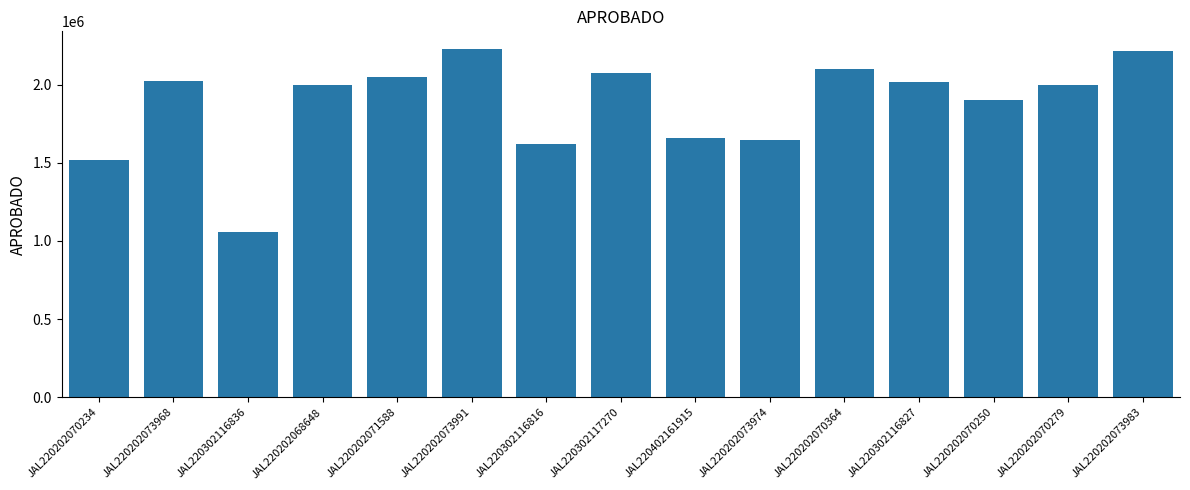

What is the smallest value displayed?

1054234.5